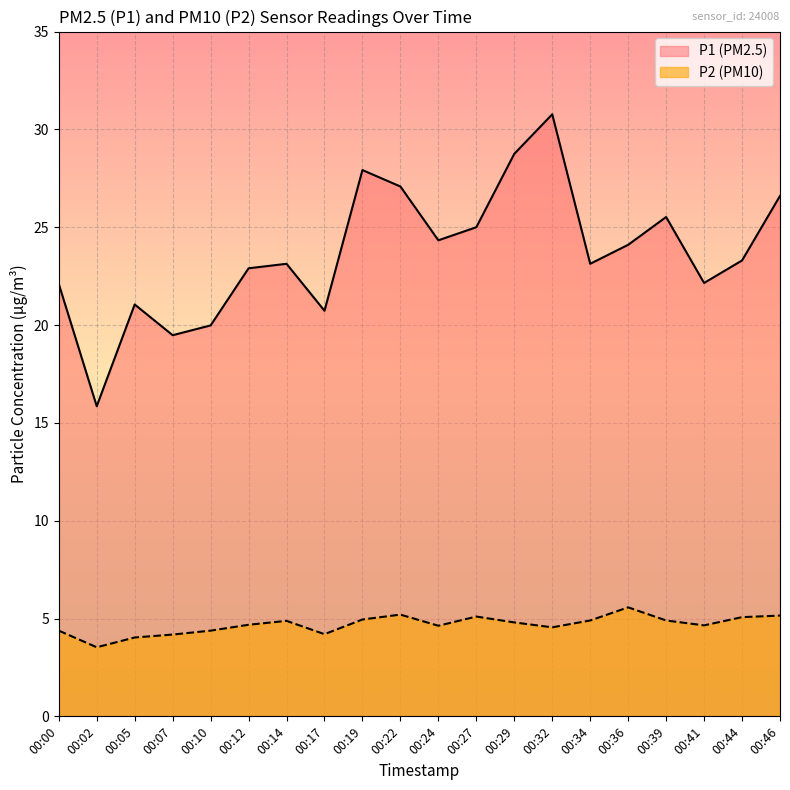

What is the difference between the P1 values at 00:22 and 00:36?

3.0